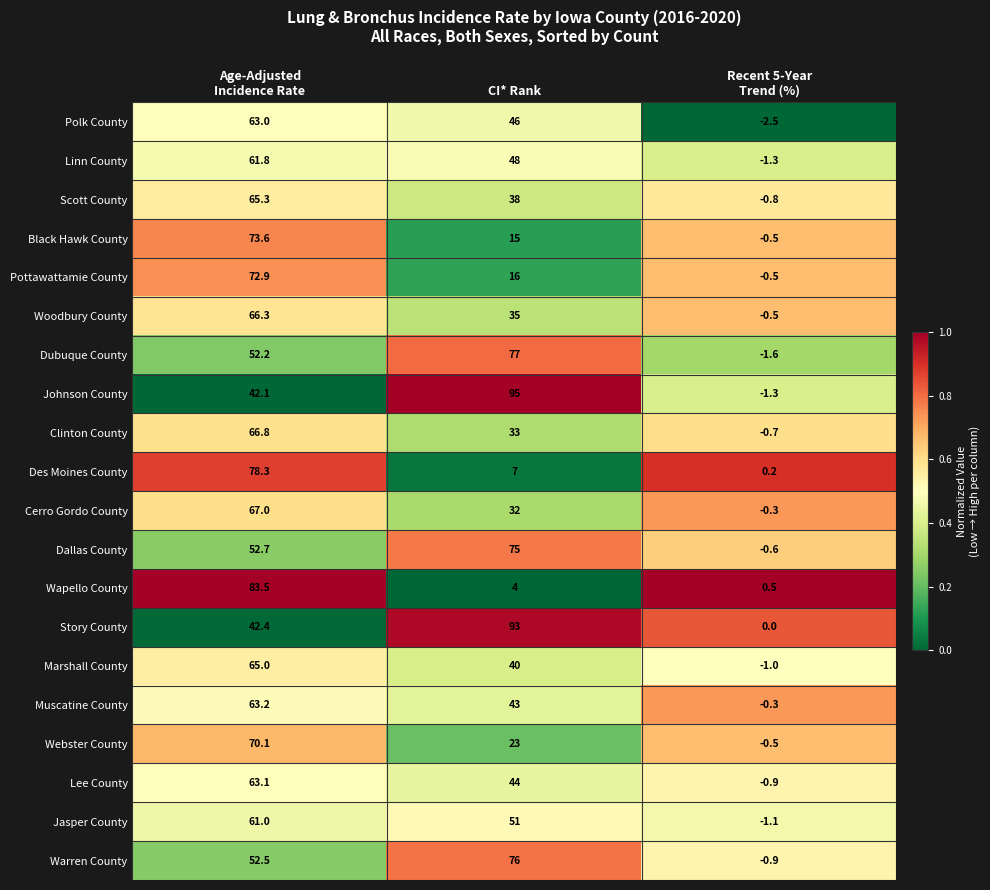

What is the average value of the Marshall County series?

34.7